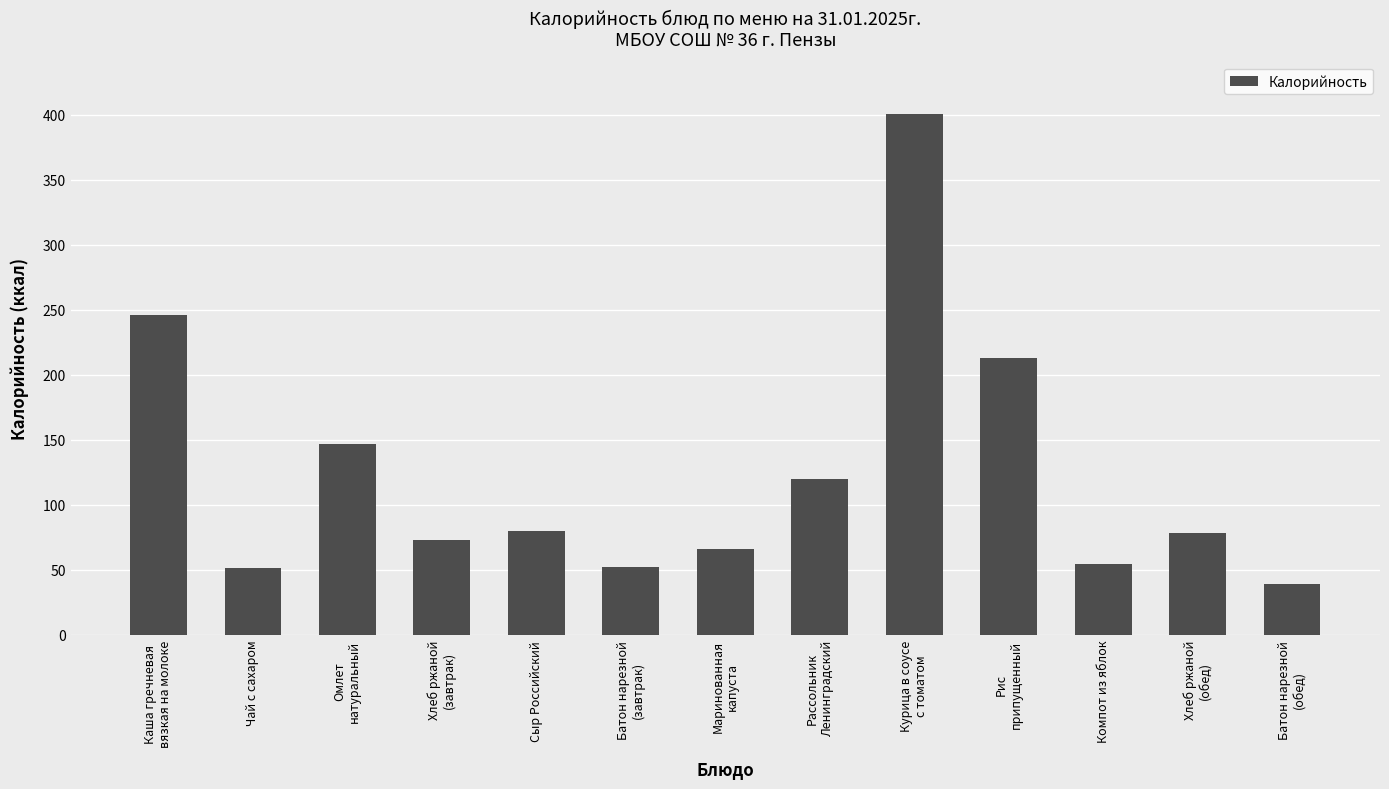

Which has a higher value, Курица в соусе
с томатом or Сыр Российский?

Курица в соусе
с томатом